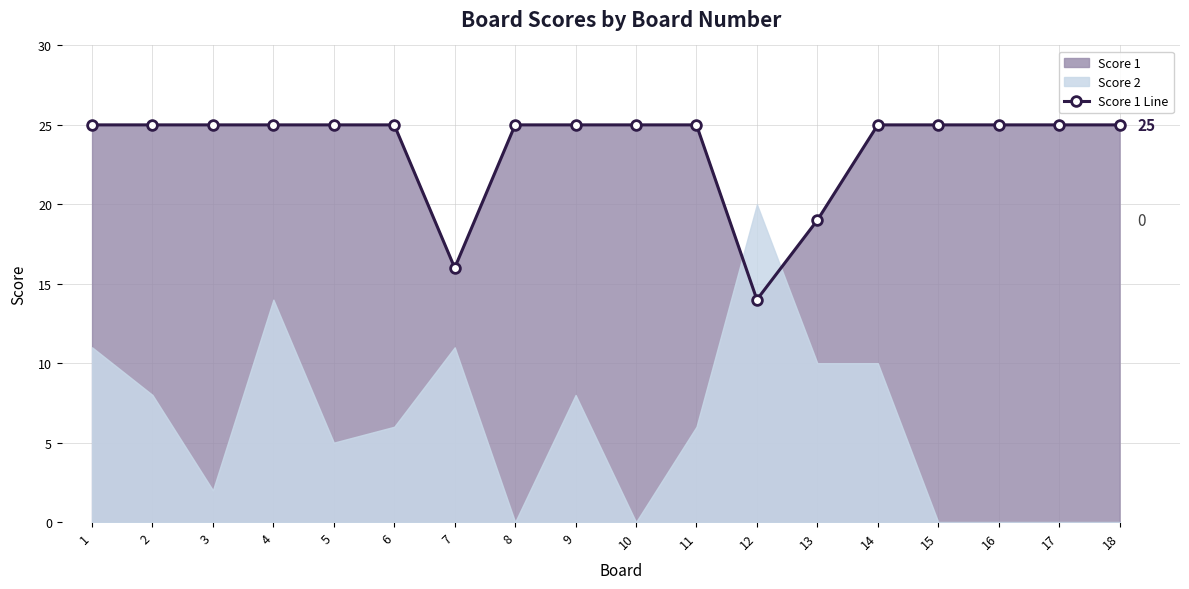

What is the value of the 3rd point from the left?

25